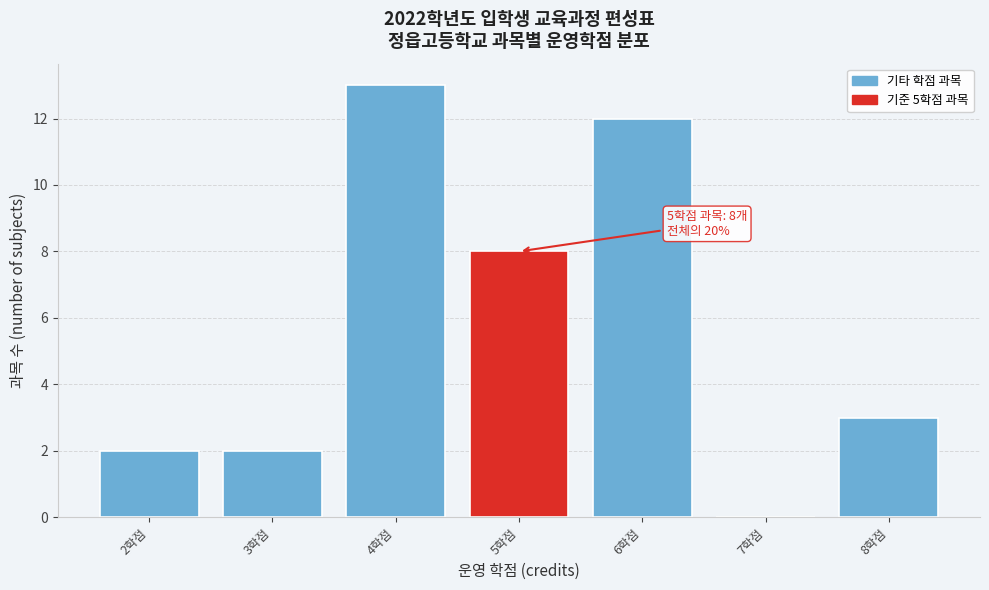

Reading left to right, extract all data points from this chart.

2학점=2	3학점=2	4학점=13	5학점=8	6학점=12	7학점=0	8학점=3